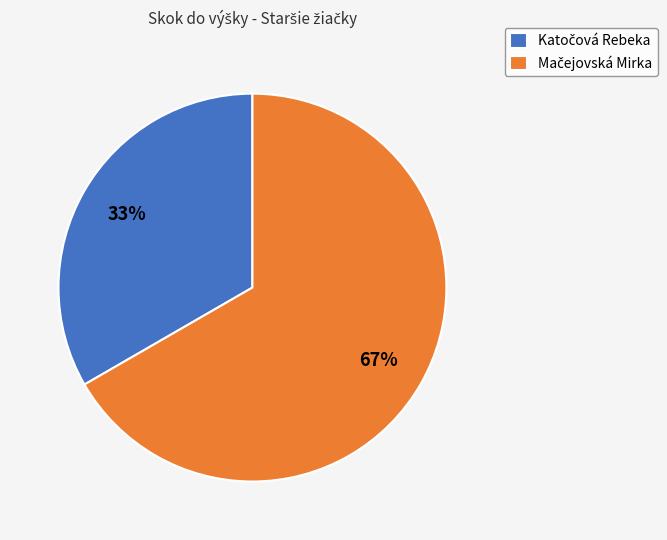

To the nearest percent, what is the average slice percentage?

50%